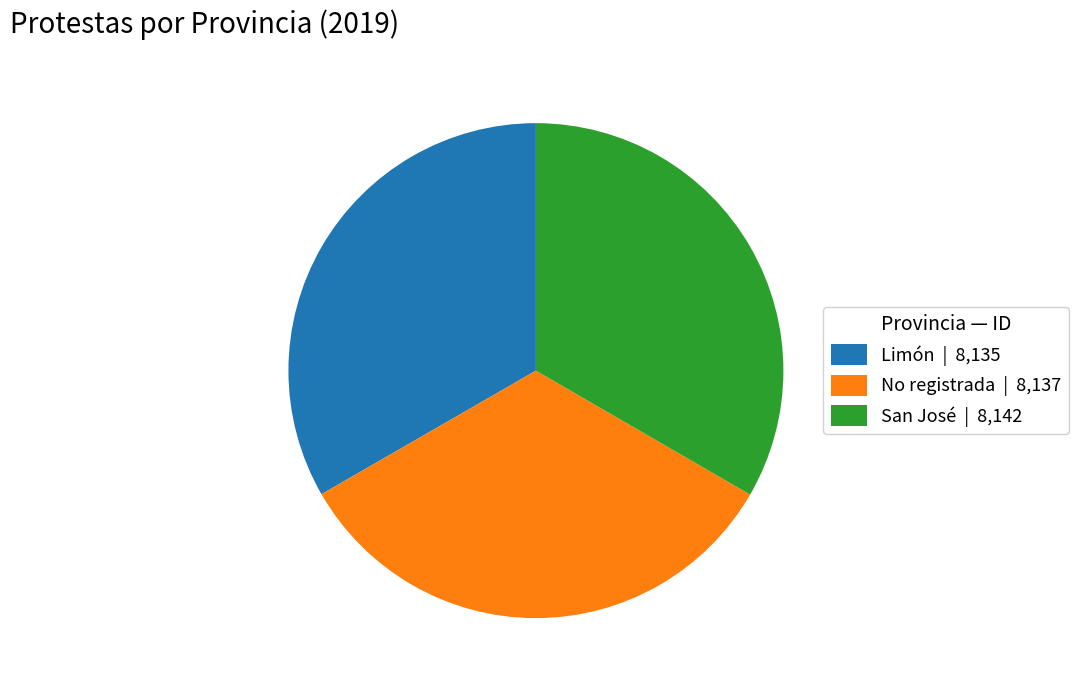

True or false: No registrada accounts for 26% of the total.

False